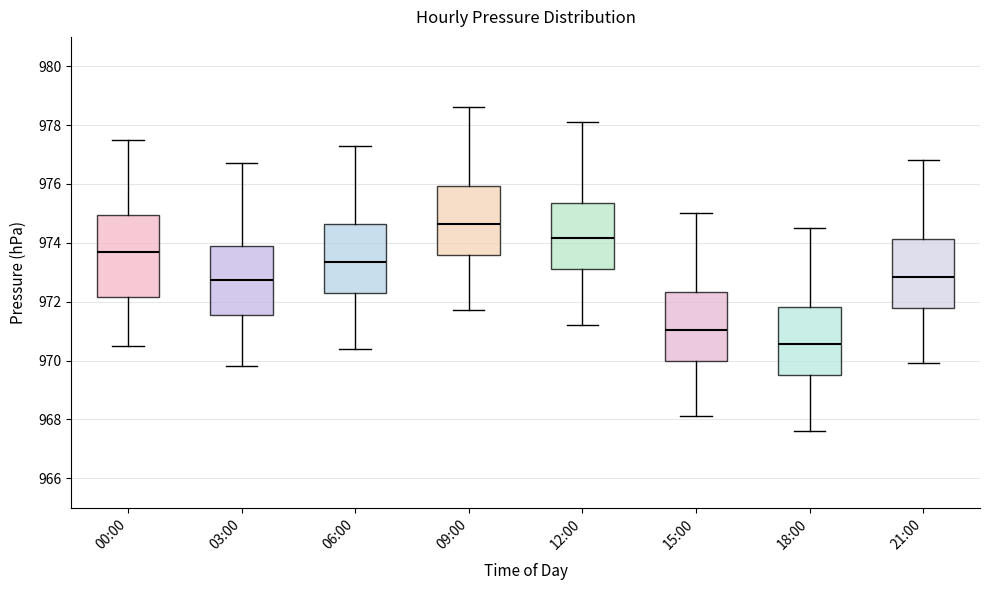

Which box has the lowest median line?

18:00